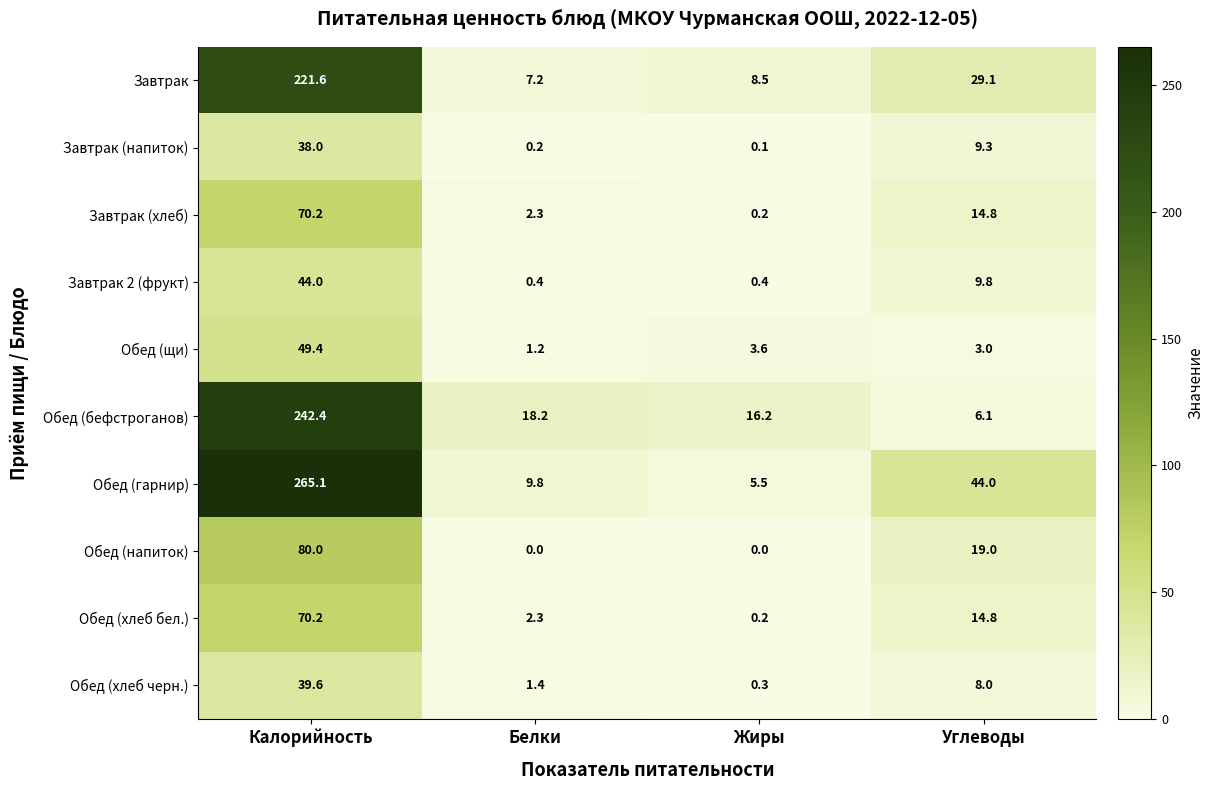

Rank the categories by Обед (хлеб бел.) value from lowest to highest.

Жиры, Белки, Углеводы, Калорийность